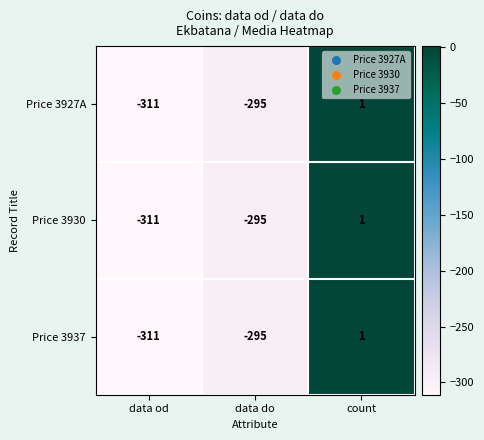

Reading left to right, what are all the values shown in this chart?

Price 3927A: data od=-311	data do=-295	count=1
Price 3930: data od=-311	data do=-295	count=1
Price 3937: data od=-311	data do=-295	count=1